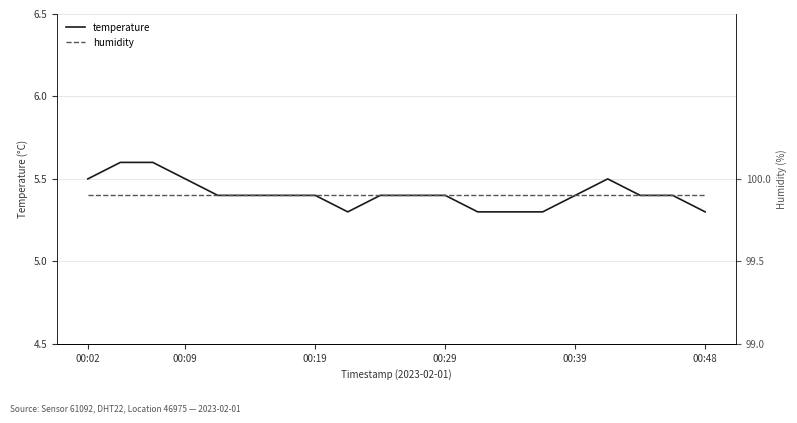

True or false: humidity and temperature intersect in this chart.

False